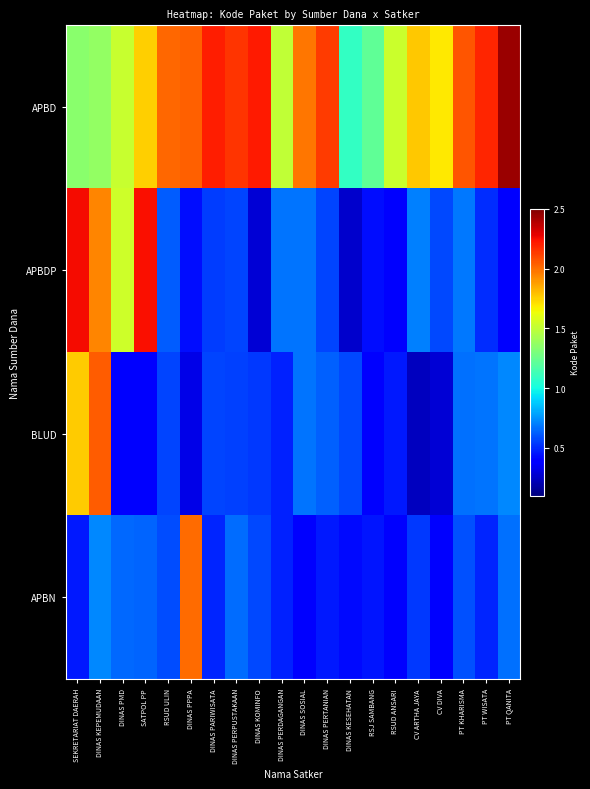

Reading left to right, extract all data points from this chart.

APBD: SEKRETARIAT DAERAH=1345310.0	DINAS KEPEMUDAAN=1371036.3	DINAS PMD=1520969.0	SATPOL PP=1757957.9	RSUD ULIN=2012584.7	DINAS PPPA=2037851.6	DINAS PARIWISATA=2201682.1	DINAS PERPUSTAKAAN=2149400.5	DINAS KOMINFO=2214530.6	DINAS PERDAGANGAN=1504384.5	DINAS SOSIAL=1977825.9	DINAS PERTANIAN=2126430.2	DINAS KESEHATAN=1088311.1	RSJ SAMBANG=1217411.8	RSUD ANSARI=1532492.2	CV ARTHA JAYA=1772933.2	CV DIVA=1687893.4	PT KHARISMA=2060310.0	PT WISATA=2187611.6	PT QANITA=2440974.2
APBDP: SEKRETARIAT DAERAH=2252620.2	DINAS KEPEMUDAAN=1938780.8	DINAS PMD=1536890.7	SATPOL PP=2246375.9	RSUD ULIN=621423.9	DINAS PPPA=436341.4	DINAS PARIWISATA=549602.7	DINAS PERPUSTAKAAN=566290.7	DINAS KOMINFO=280587.9	DINAS PERDAGANGAN=671954.7	DINAS SOSIAL=675136.5	DINAS PERTANIAN=561213.6	DINAS KESEHATAN=262906.0	RSJ SAMBANG=436431.2	RSUD ANSARI=407038.0	CV ARTHA JAYA=703089.3	CV DIVA=568952.5	PT KHARISMA=685884.3	PT WISATA=510228.4	PT QANITA=372172.9
BLUD: SEKRETARIAT DAERAH=1765407.1	DINAS KEPEMUDAAN=2044534.6	DINAS PMD=383172.4	SATPOL PP=396676.6	RSUD ULIN=566305.8	DINAS PPPA=317902.3	DINAS PARIWISATA=563306.8	DINAS PERPUSTAKAAN=552874.7	DINAS KOMINFO=533697.5	DINAS PERDAGANGAN=481074.5	DINAS SOSIAL=677510.5	DINAS PERTANIAN=633452.7	DINAS KESEHATAN=571655.8	RSJ SAMBANG=403912.0	RSUD ANSARI=459050.9	CV ARTHA JAYA=235051.5	CV DIVA=285317.0	PT KHARISMA=665599.1	PT WISATA=679621.0	PT QANITA=726945.3
APBN: SEKRETARIAT DAERAH=463029.0	DINAS KEPEMUDAAN=723221.3	DINAS PMD=649876.2	SATPOL PP=637693.0	RSUD ULIN=584461.3	DINAS PPPA=2003570.3	DINAS PARIWISATA=490257.2	DINAS PERPUSTAKAAN=661992.5	DINAS KOMINFO=572683.3	DINAS PERDAGANGAN=475350.7	DINAS SOSIAL=391521.5	DINAS PERTANIAN=464027.8	DINAS KESEHATAN=423176.9	RSJ SAMBANG=447111.4	RSUD ANSARI=403672.5	CV ARTHA JAYA=534174.6	CV DIVA=377182.3	PT KHARISMA=593387.4	PT WISATA=491680.4	PT QANITA=663040.6